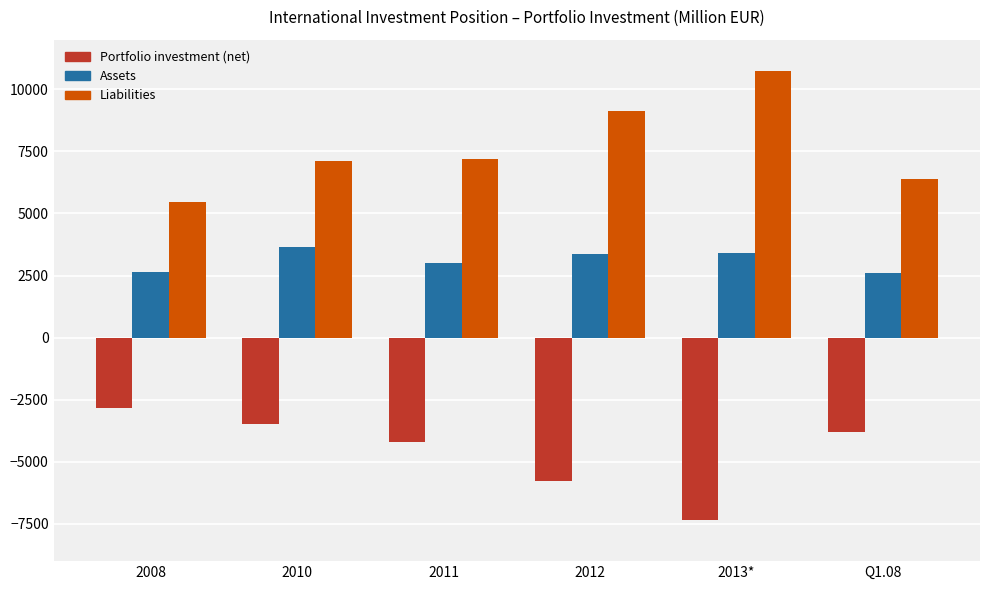

What are all the series names shown in the legend?

Portfolio investment (net), Assets, Liabilities